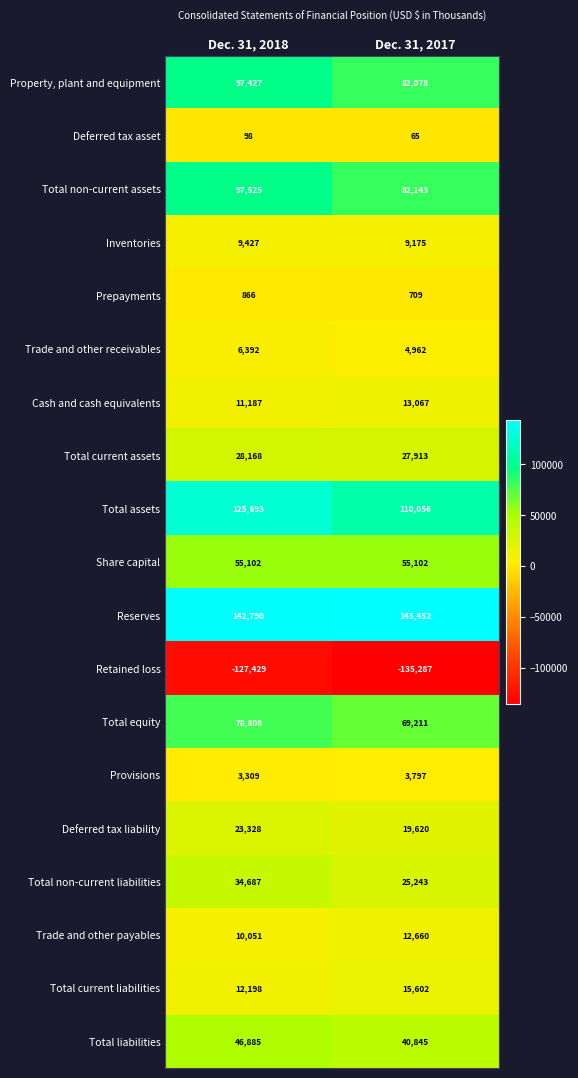

Between Dec. 31, 2018 and Dec. 31, 2017, which series saw the biggest shift?

Total assets